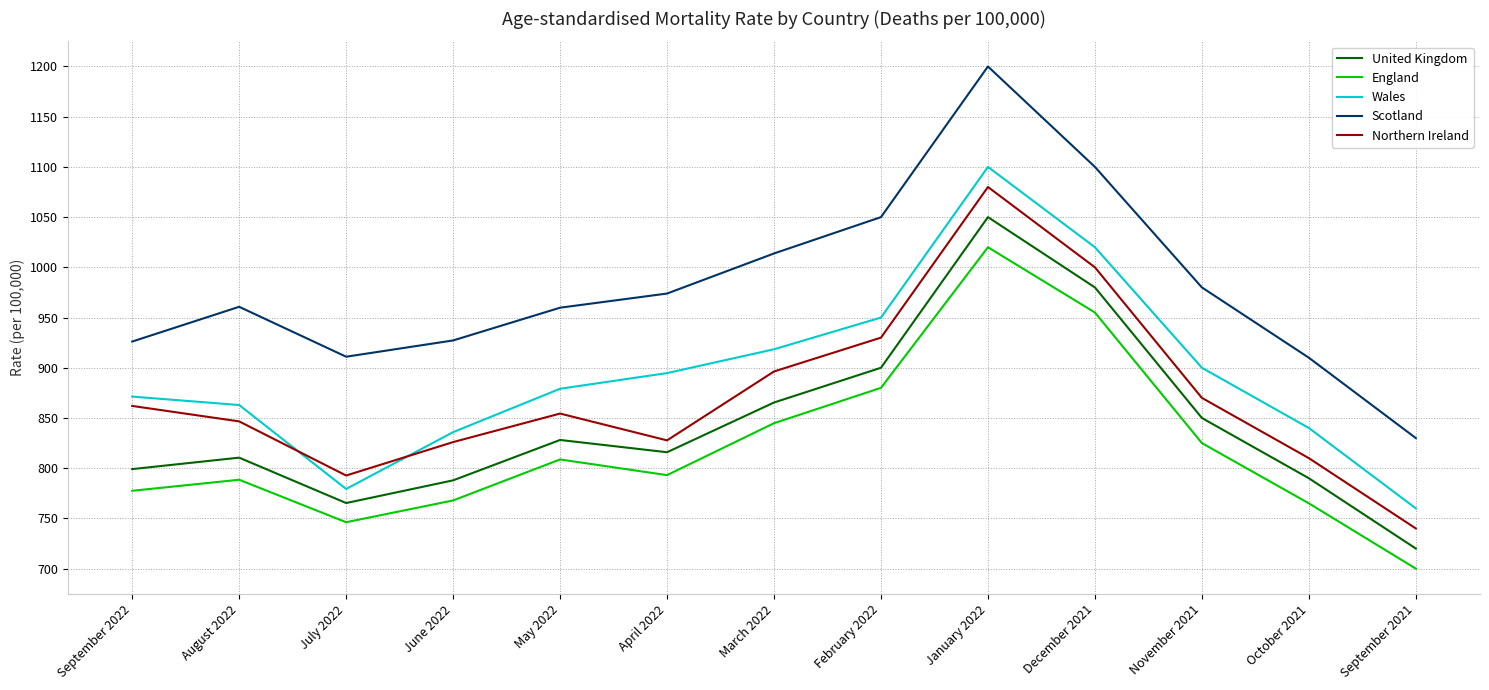

Which series changed the most between September 2022 and November 2021?

Scotland